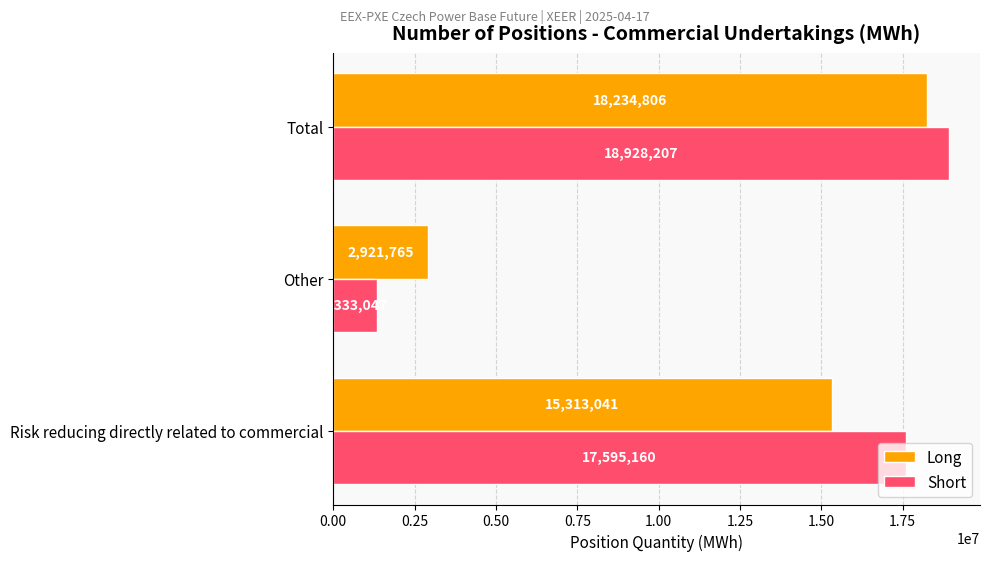

Is it true that Short equals 2085330 at Other?

False